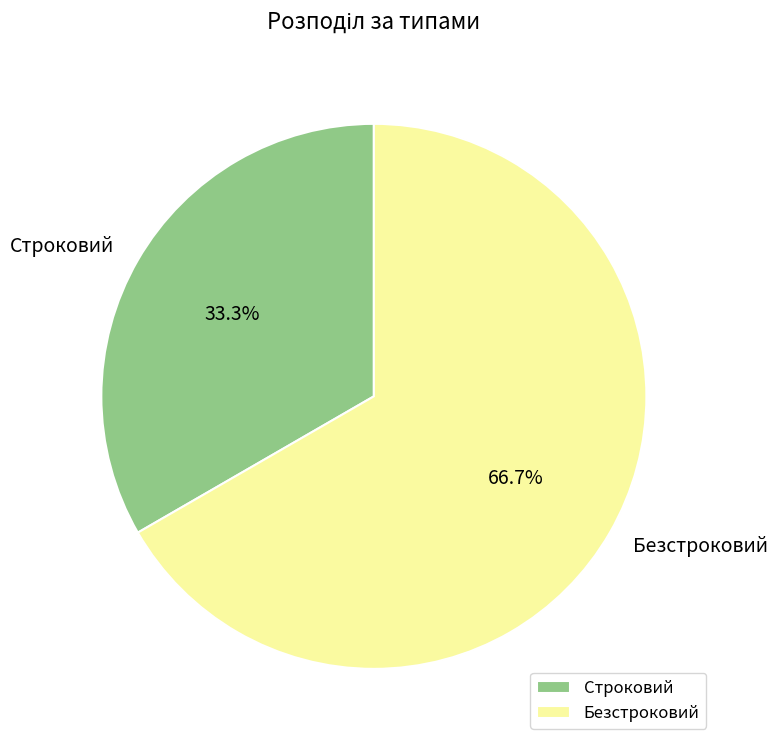

Rank the categories by value from lowest to highest.

Строковий, Безстроковий